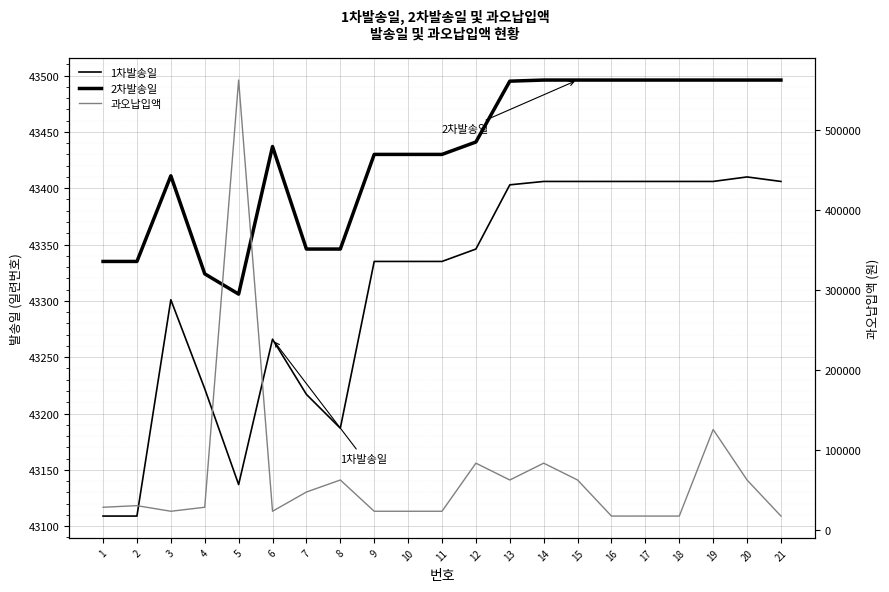

How many lines are shown in the chart?

3